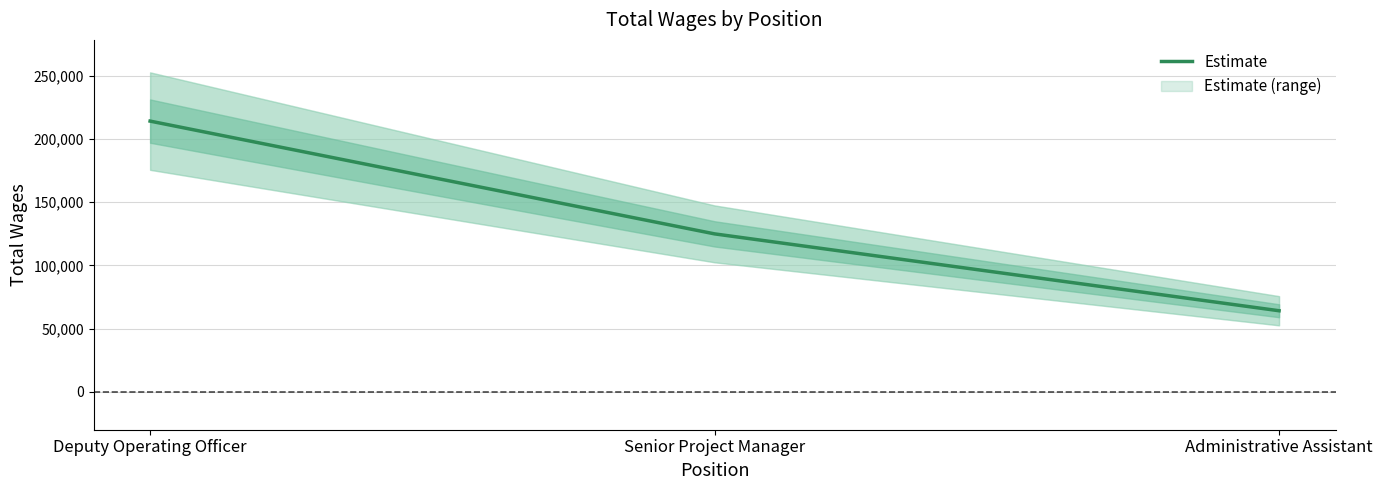

What is the difference between the maximum and minimum values?

150086.2